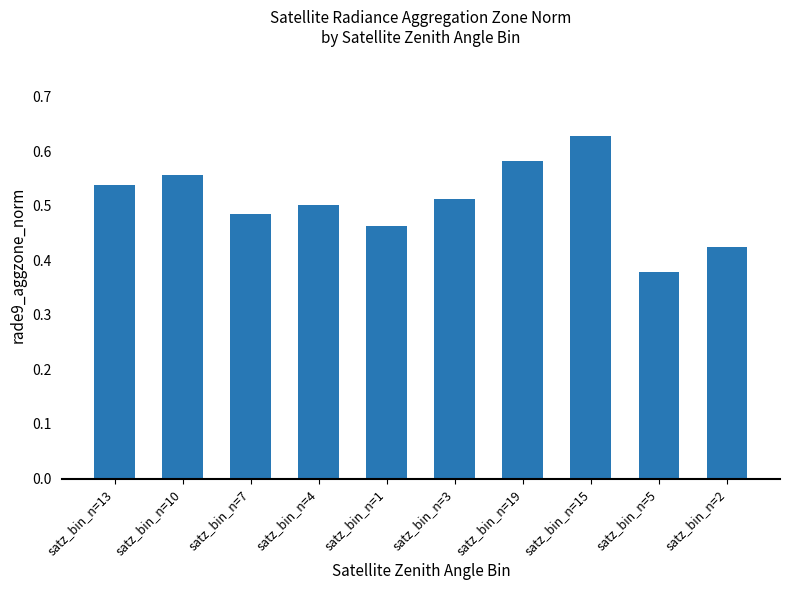

What is the label of the 4th bar from the left?

satz_bin_n=4